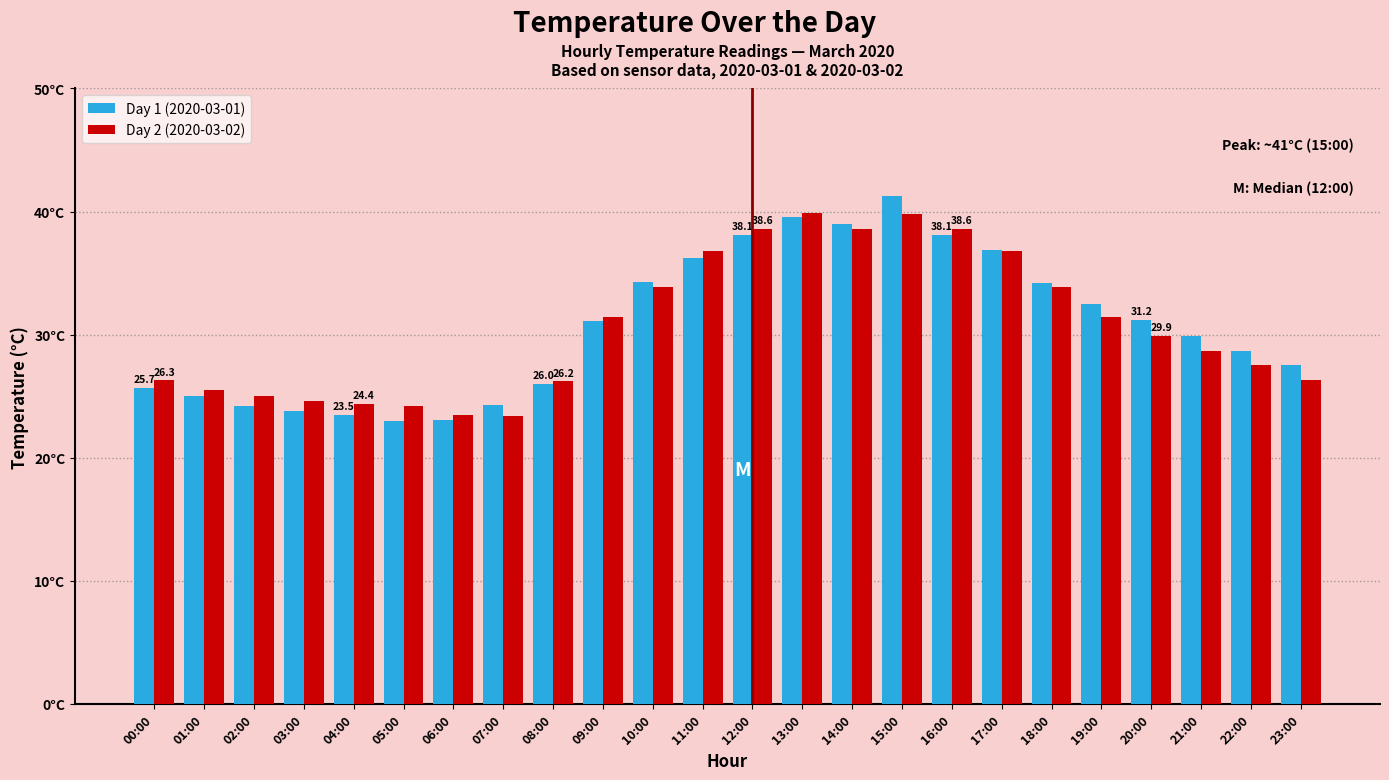

Does the chart contain stacked bars?

No